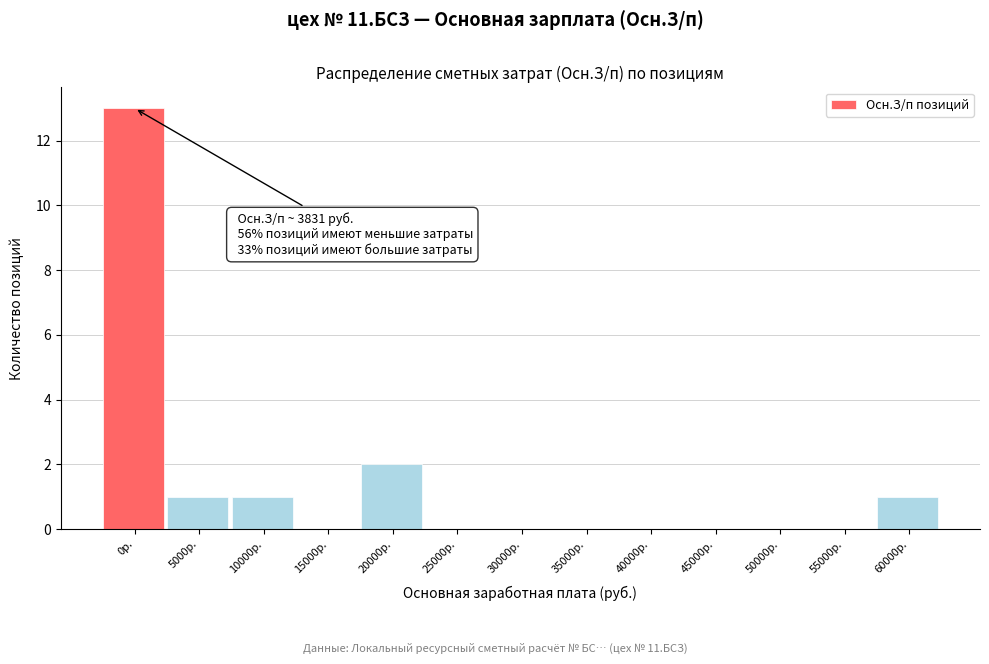

Reading left to right, transcribe all the data shown in this chart.

0р.=13	5000р.=1	10000р.=1	15000р.=0	20000р.=2	25000р.=0	30000р.=0	35000р.=0	40000р.=0	45000р.=0	50000р.=0	55000р.=0	60000р.=1